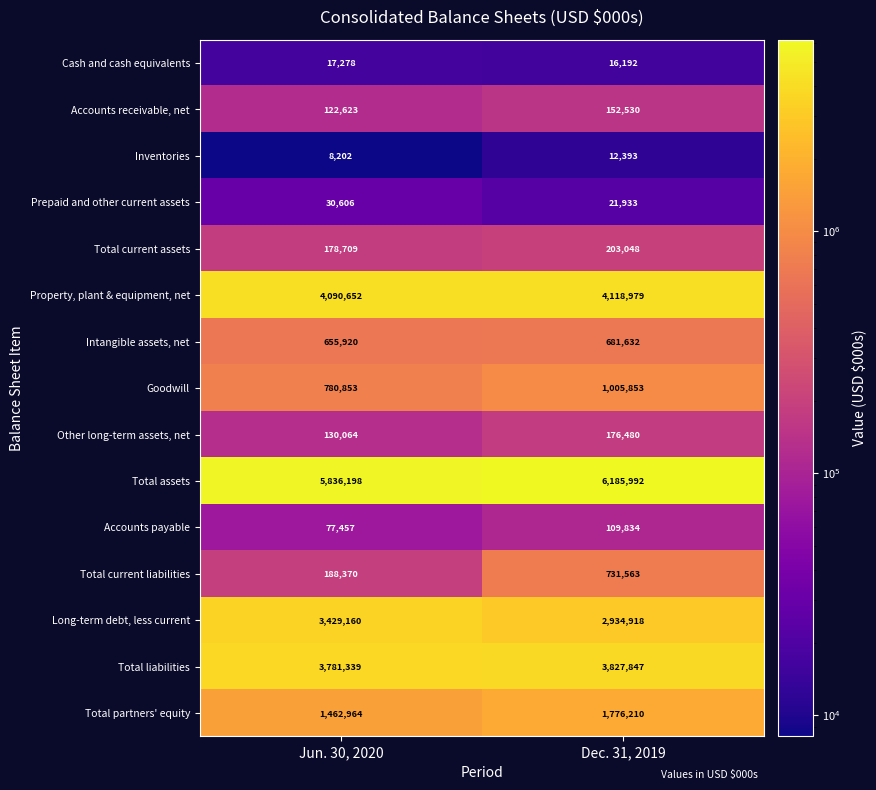

At which category is the sum across all series the highest?

Dec. 31, 2019